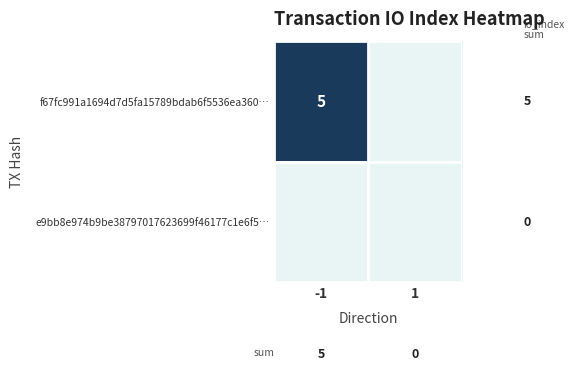

Which series has the widest spread of values?

f67fc991a1694d7d5fa15789bdab6f5536ea360